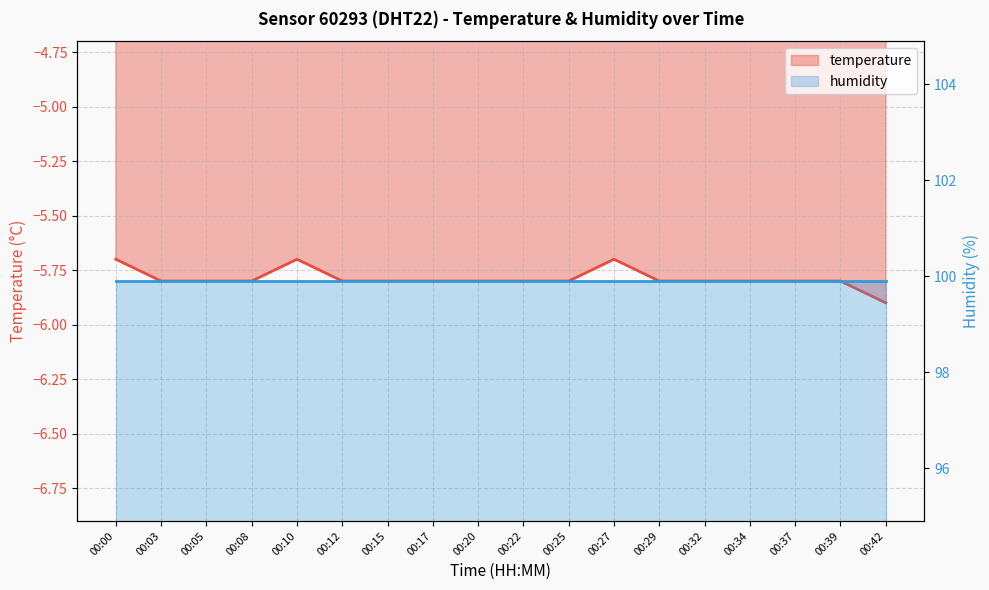

Between 00:25 and 00:03, which is larger?

00:25